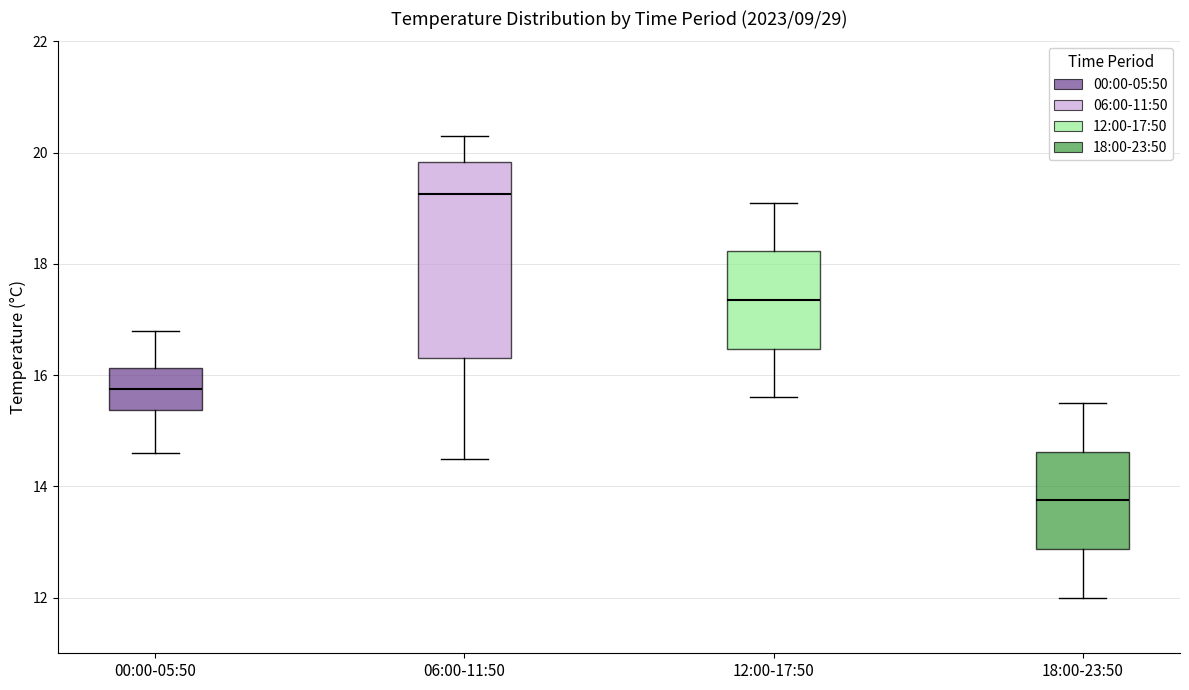

Reading left to right, transcribe this box plot: for each box, give where its median line is, the range the box spans, and where its two whiskers end, as read against the y-axis. The values are not printed on the chart, so give them approximately, as read against the axis.

00:00-05:50: median 15.8, box 15.4 to 16.2, whiskers 14.6 to 16.8
06:00-11:50: median 19.2, box 16.4 to 19.8, whiskers 14.6 to 20.4
12:00-17:50: median 17.4, box 16.4 to 18.2, whiskers 15.6 to 19.2
18:00-23:50: median 13.8, box 12.8 to 14.6, whiskers 12.0 to 15.6